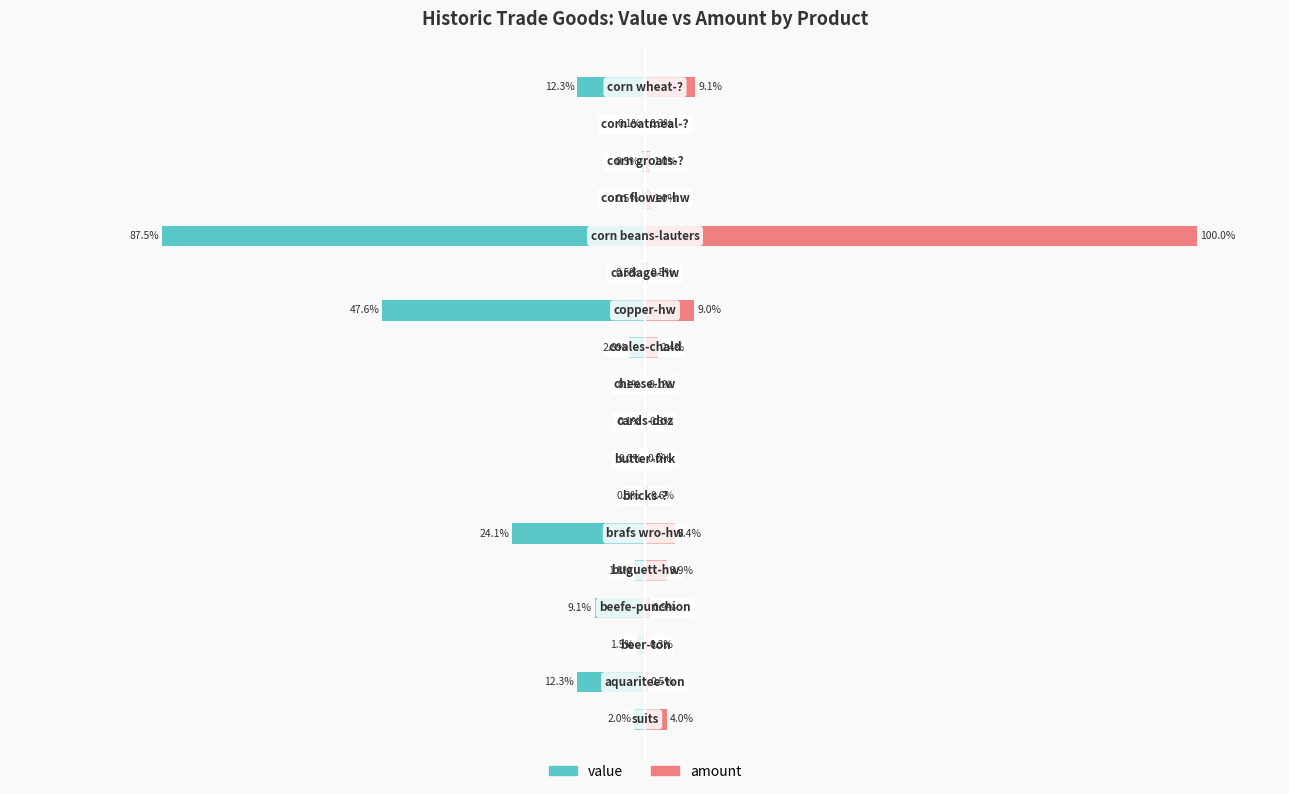

How many groups of bars are there?

18